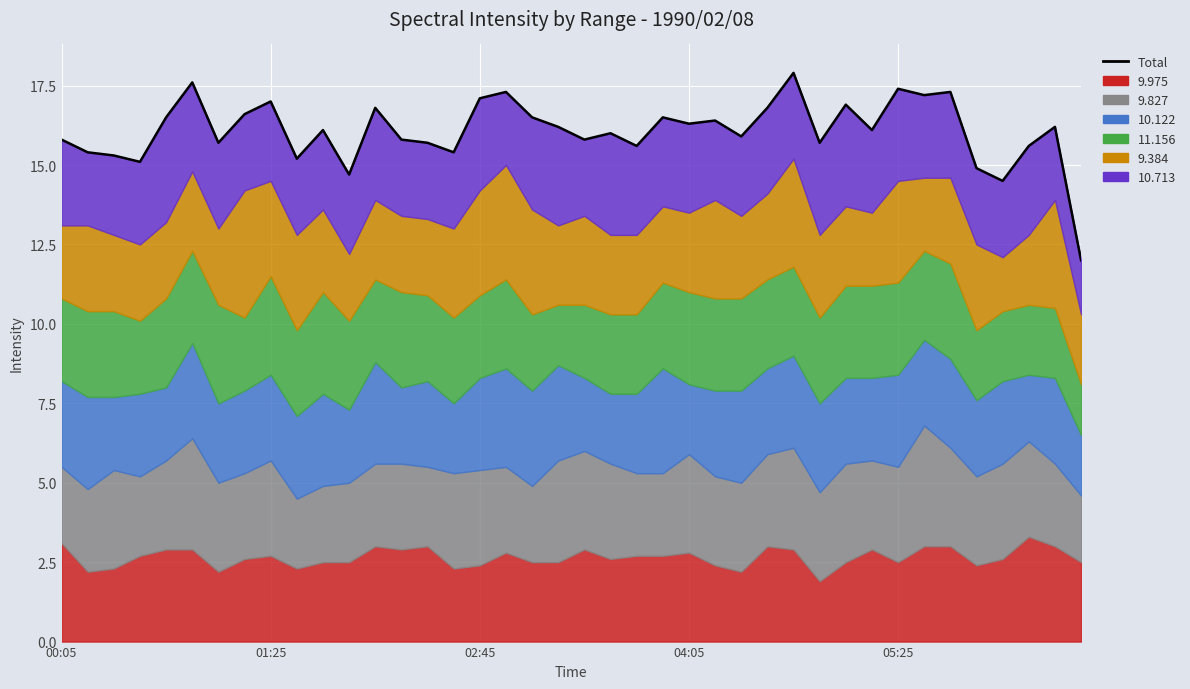

What is the difference between the maximum and minimum values?

5.9